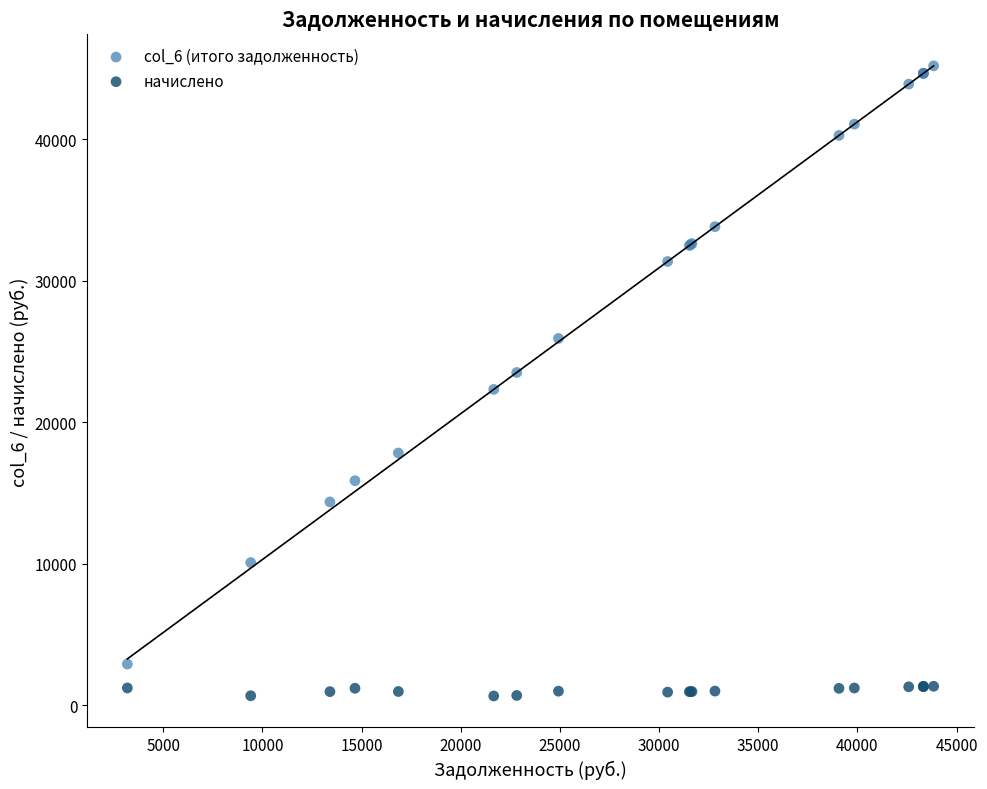

Which series contains the lowest Y value?

начислено